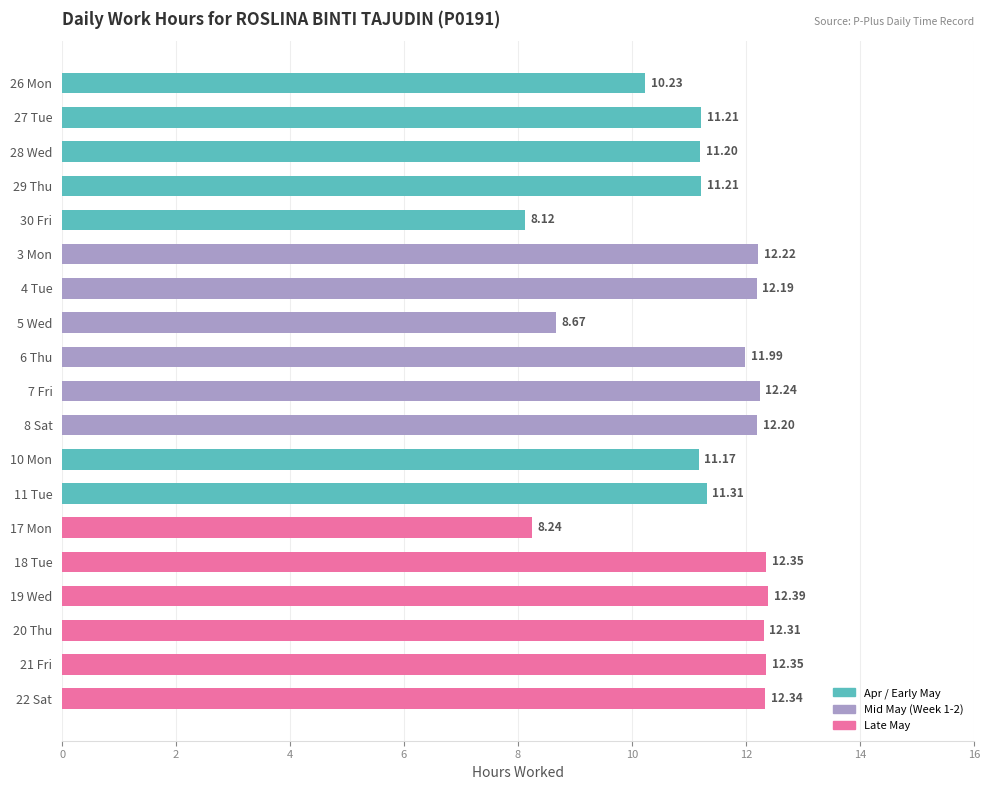

What is the sum of all values?

213.9